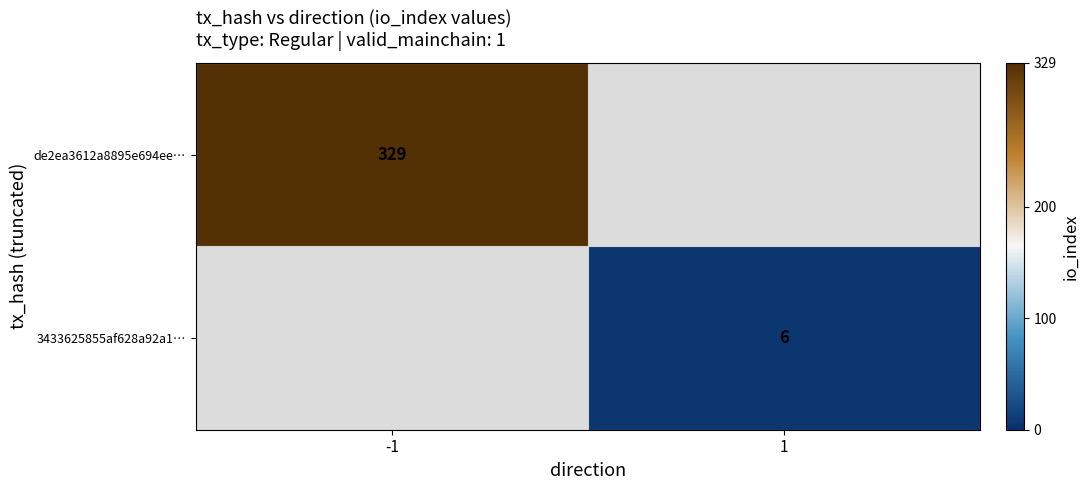

True or false: de2ea3612a8895e694ee… has a value of 329 at -1.

True